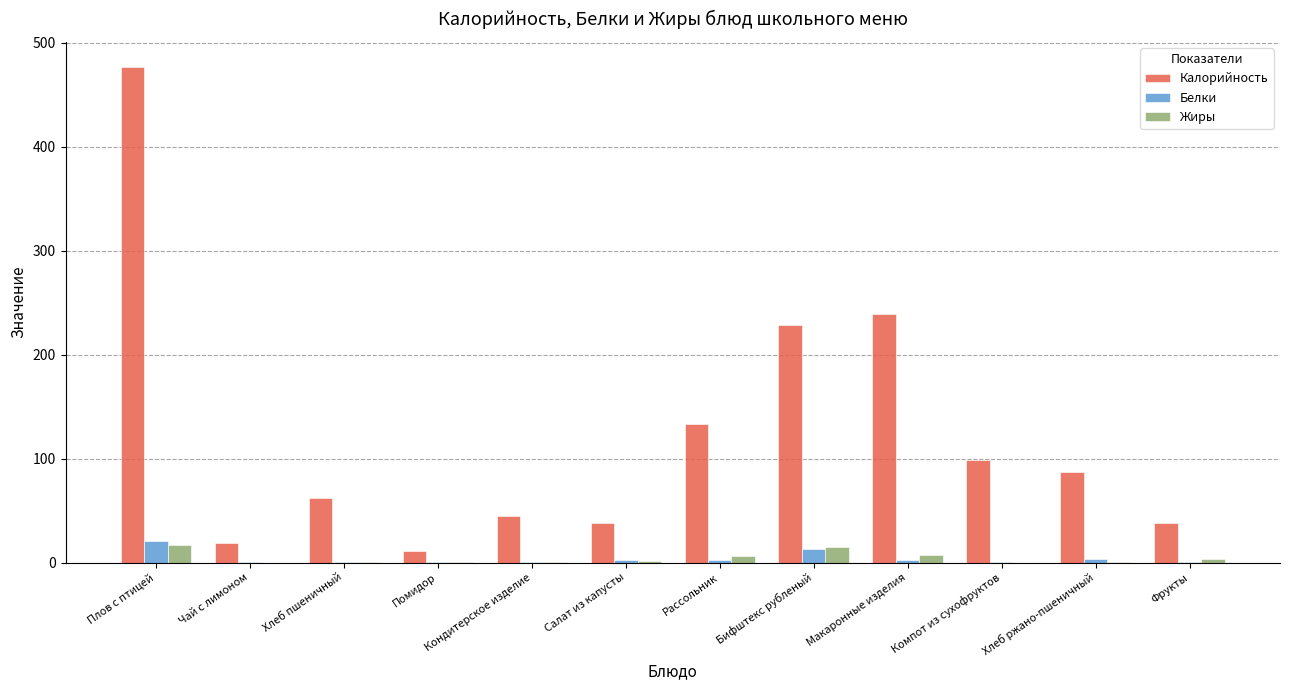

What is the sum of all Белки values?

46.2